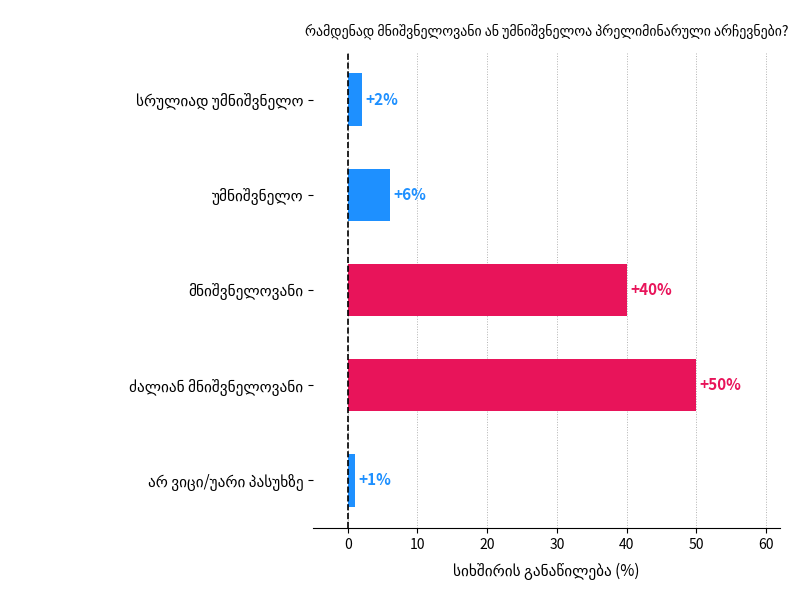

What is the sum of all values?

99